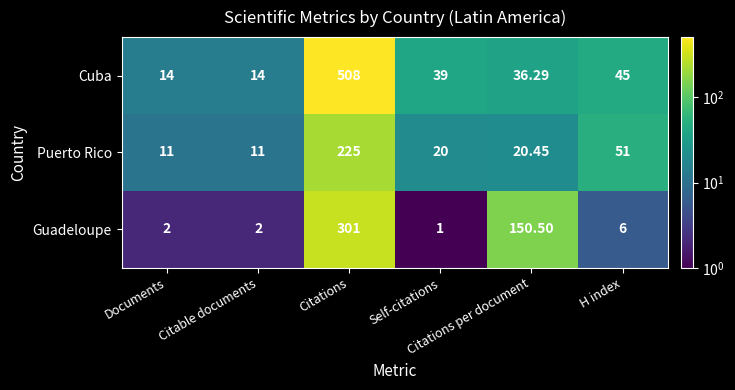

What is the difference between the highest and lowest values at Documents?

12.0